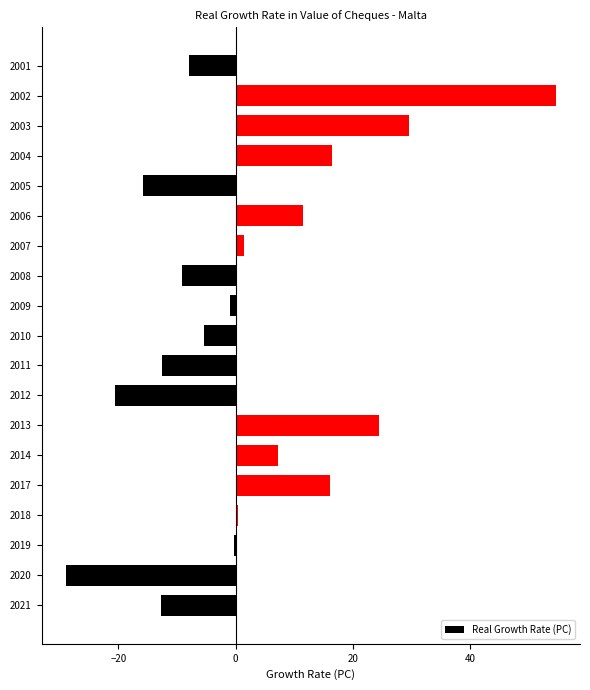

True or false: the data shows 51.0 at 2003.

False